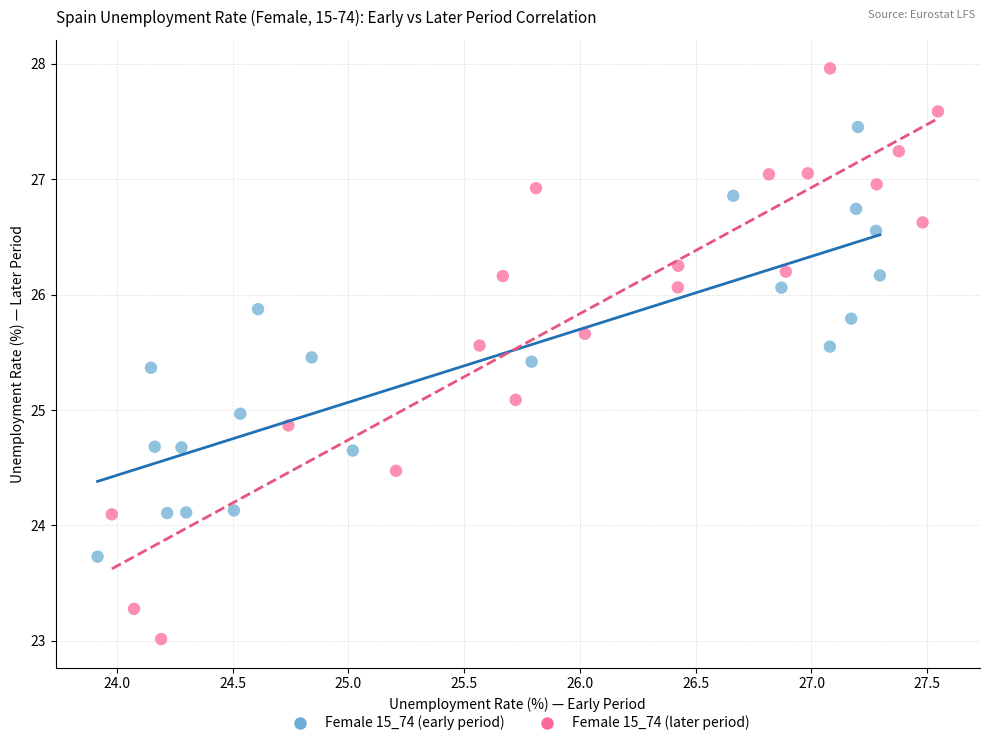

Which series contains the lowest Y value?

Female 15_74 (later period)